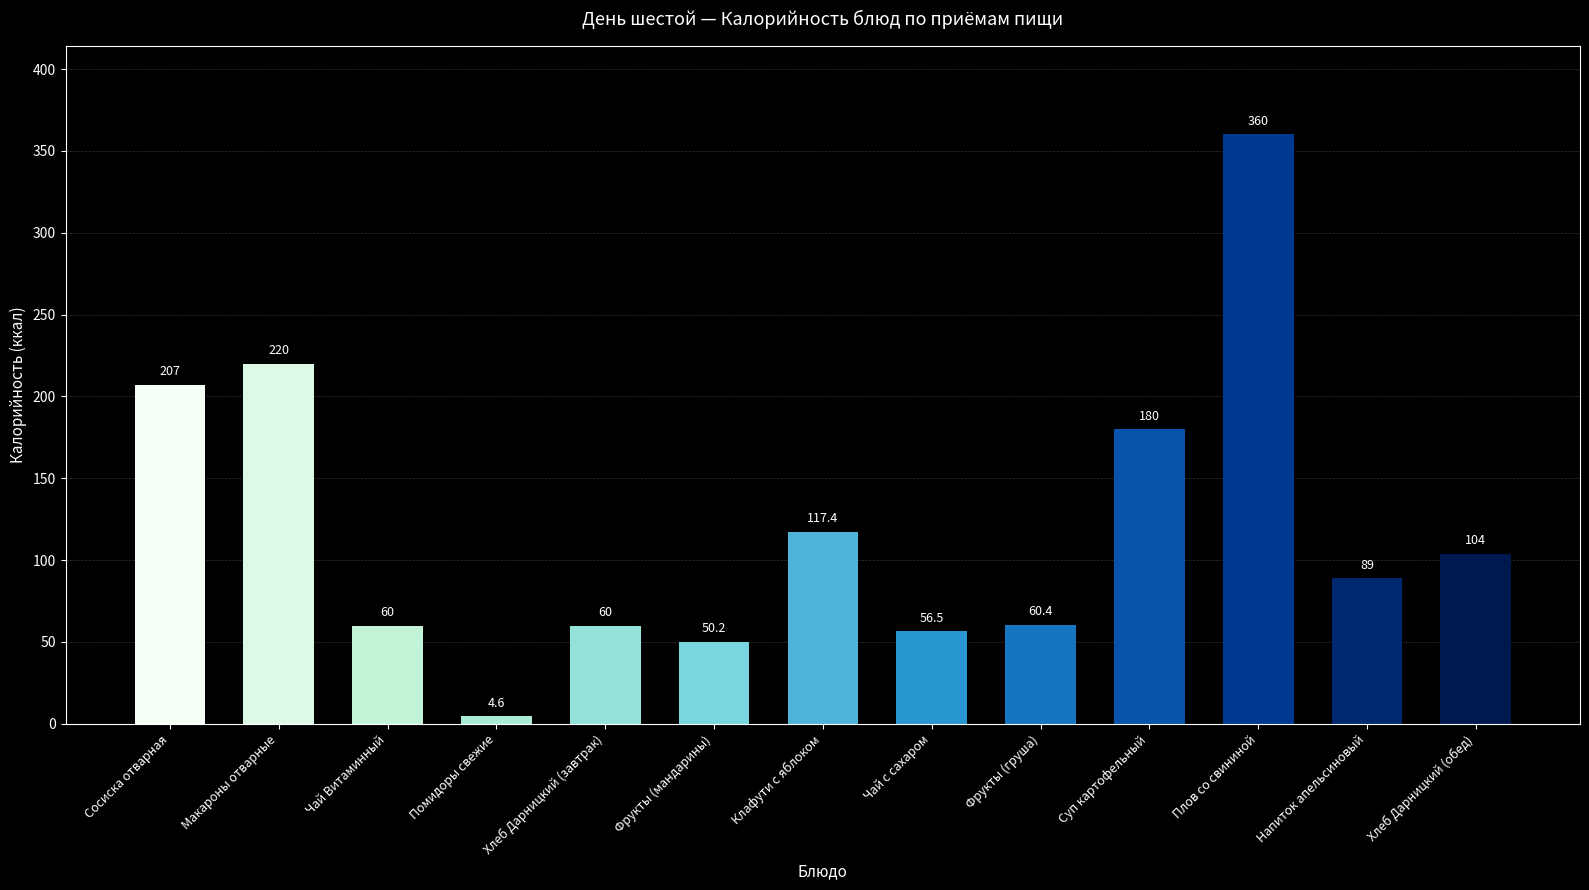

Are the bars horizontal?

No